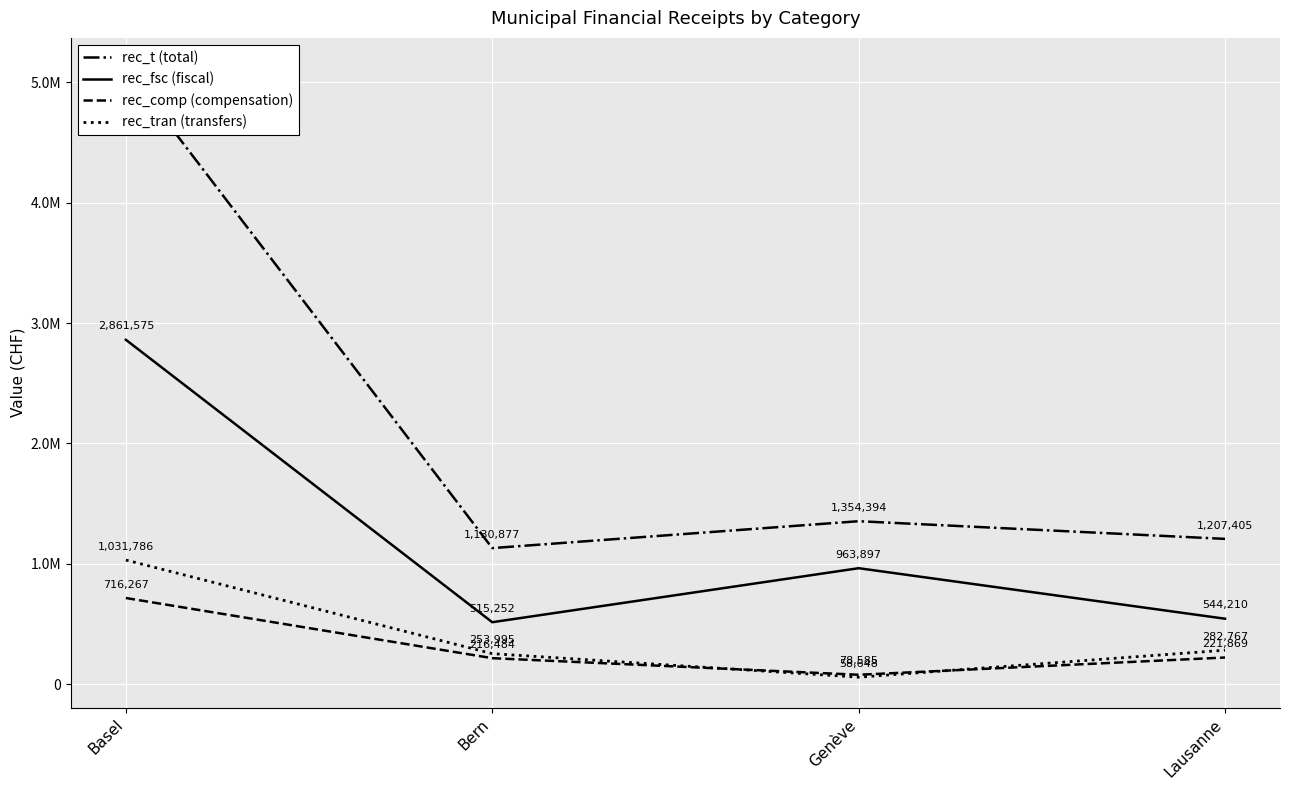

Is the value of rec_tran (transfers) at Lausanne greater than the value of rec_comp (compensation) at Genève?

Yes